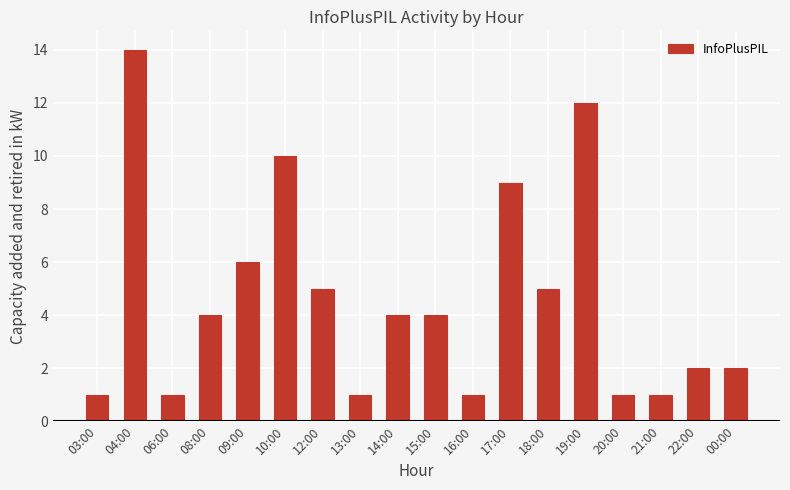

Is it true that the value at 20:00 is 0?

False